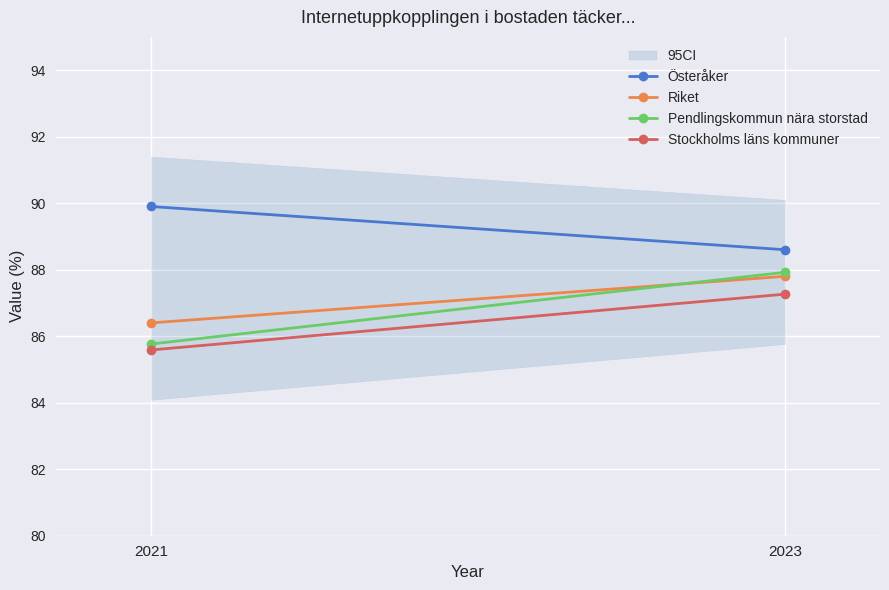

List the series in order of their peak value, highest first.

Österåker, Pendlingskommun nära storstad, Riket, Stockholms läns kommuner